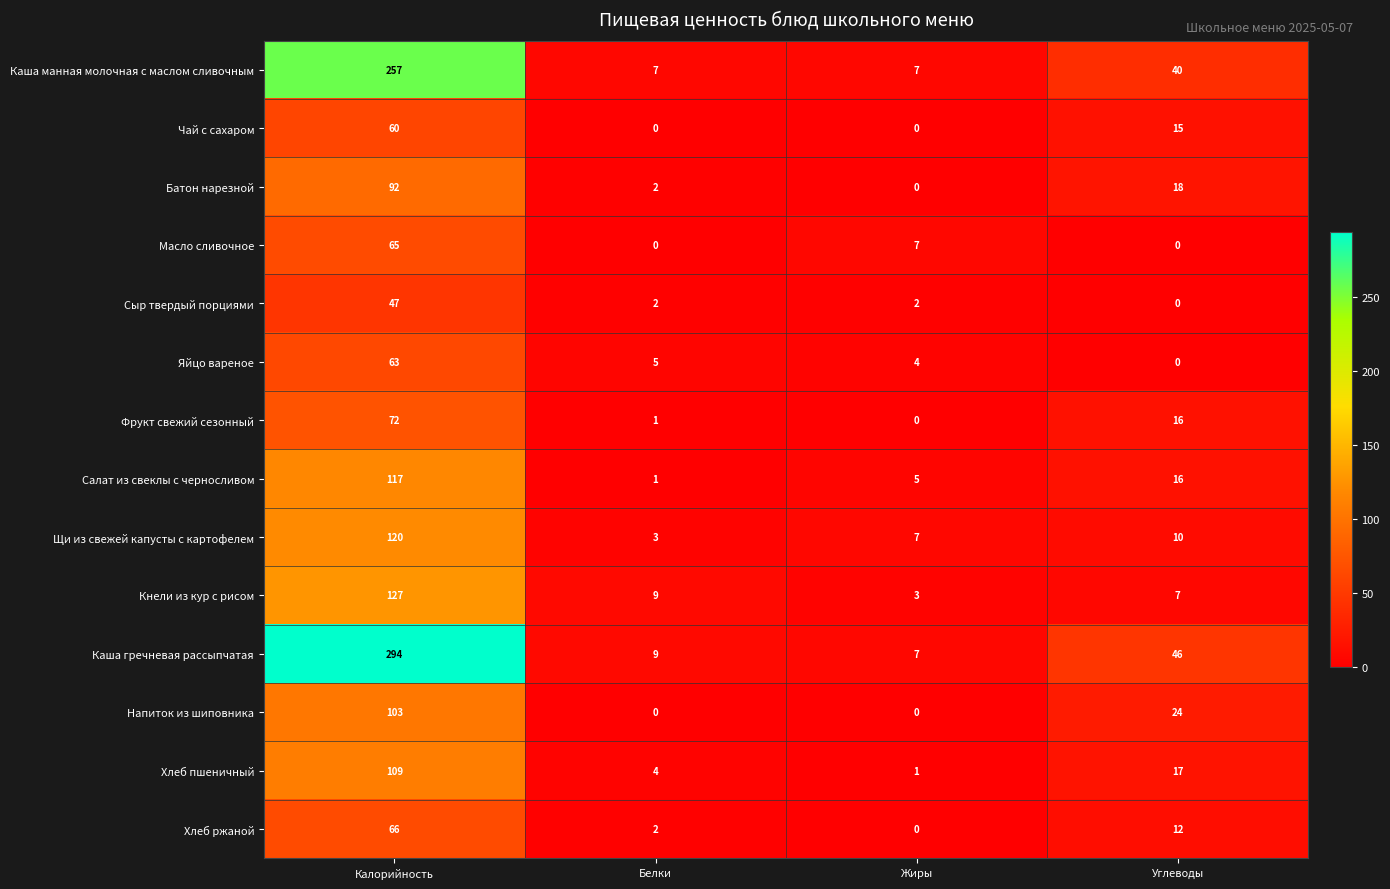

The Каша манная молочная с маслом сливочным series shows 174 at Калорийность. True or false?

False